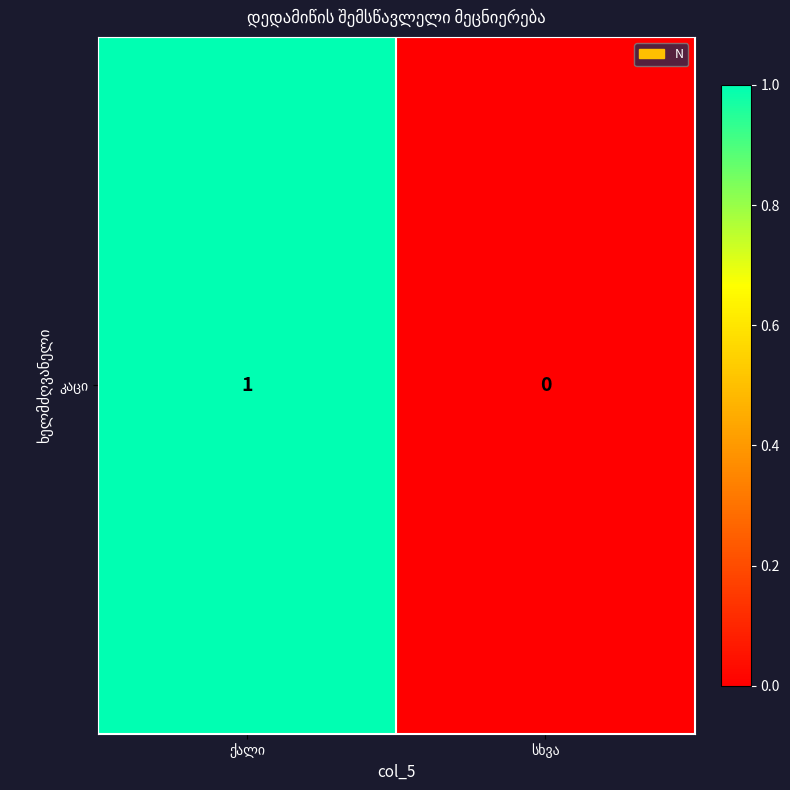

What is the change in value from ქალი to სხვა?

-1